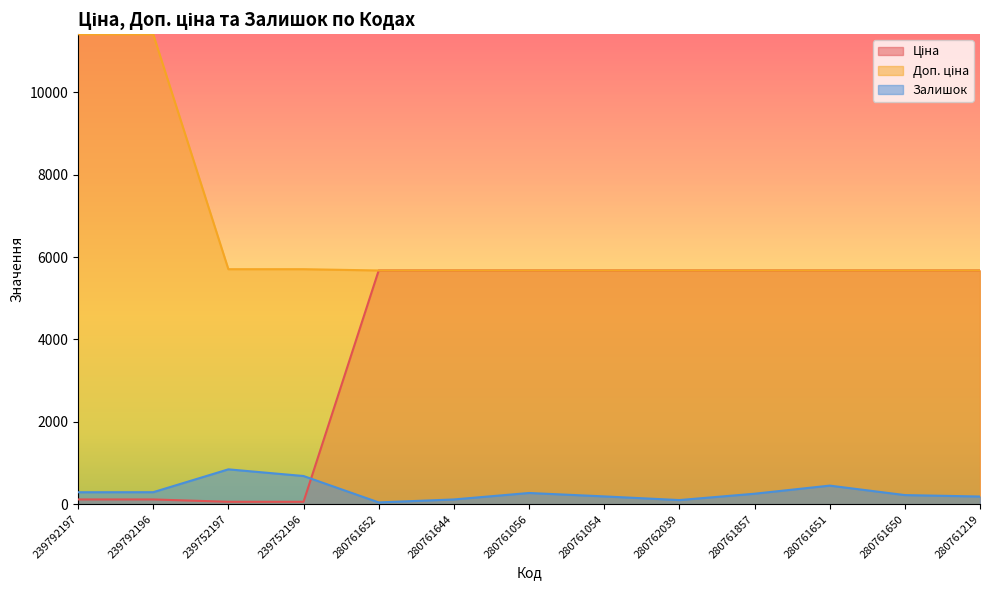

List the series in order of their overall mean, lowest first.

Залишок, Ціна, Доп. ціна